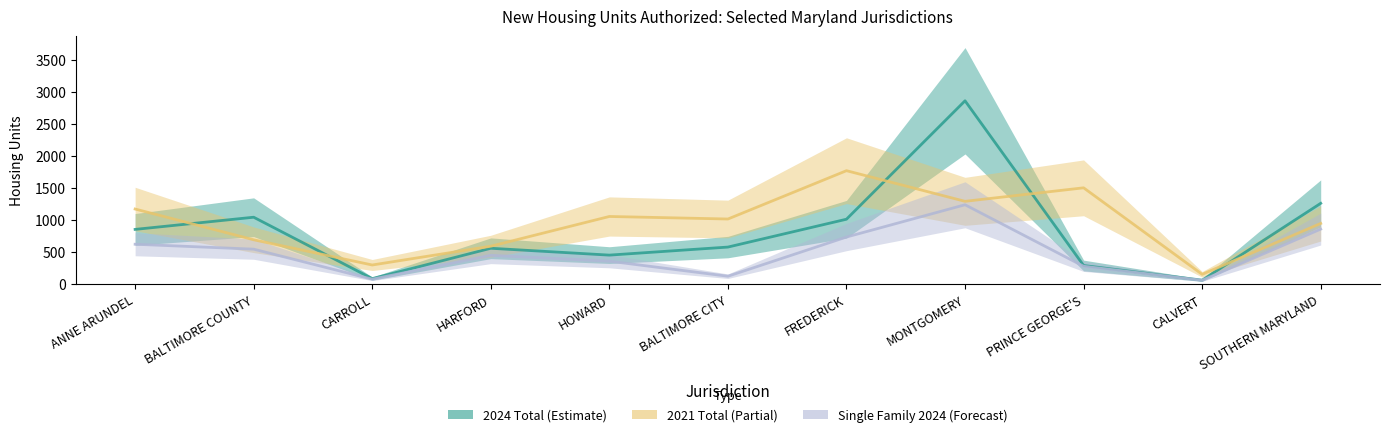

Which has a higher value, HARFORD or SOUTHERN MARYLAND?

SOUTHERN MARYLAND